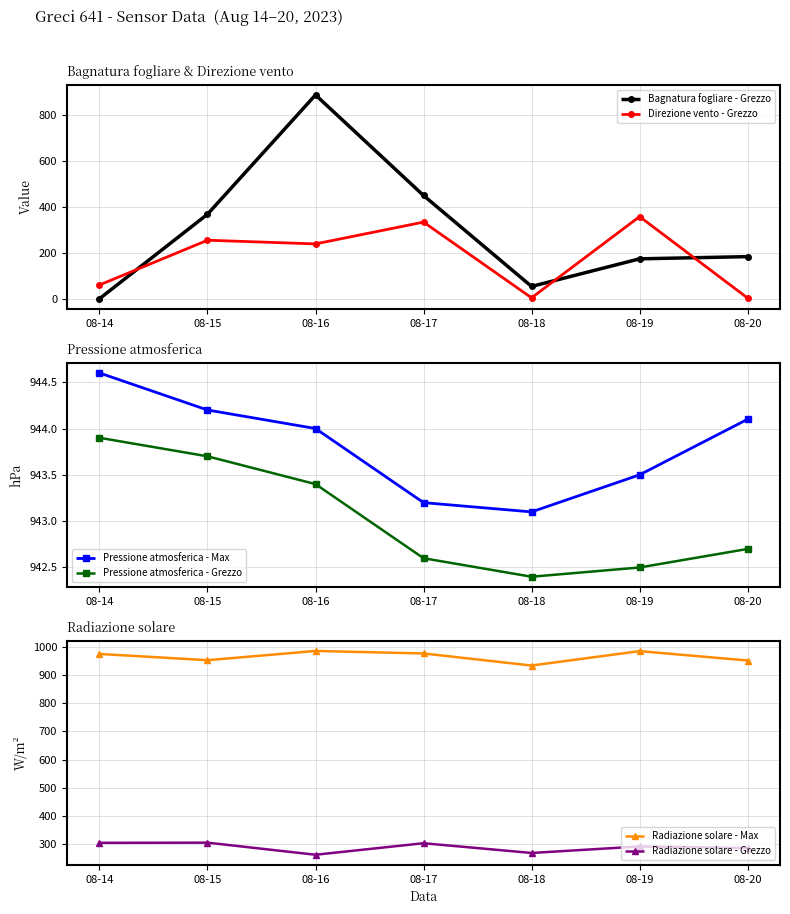

Reading right to left, transcribe all the data shown in this chart.

Bagnatura fogliare - Grezzo: 183.5	173.9	53.6	450.0	888.4	368.3	0.0
Direzione vento - Grezzo: 3.0	358.0	4.0	334.0	239.0	255.0	60.0
Pressione atmosferica - Max: 944.1	943.5	943.1	943.2	944.0	944.2	944.6
Pressione atmosferica - Grezzo: 942.7	942.5	942.4	942.6	943.4	943.7	943.9
Radiazione solare - Max: 950.8	984.0	933.0	975.8	984.6	951.9	974.0
Radiazione solare - Grezzo: 287.0	292.5	269.5	304.0	263.2	306.0	305.4